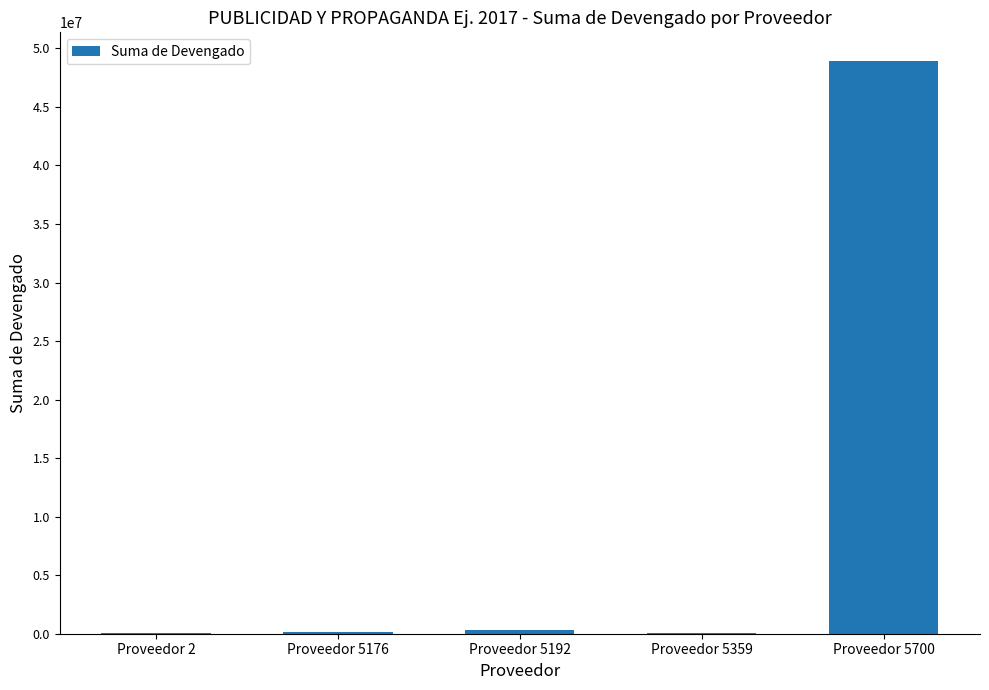

Is it true that the value at Proveedor 5700 is 10188477.7?

False